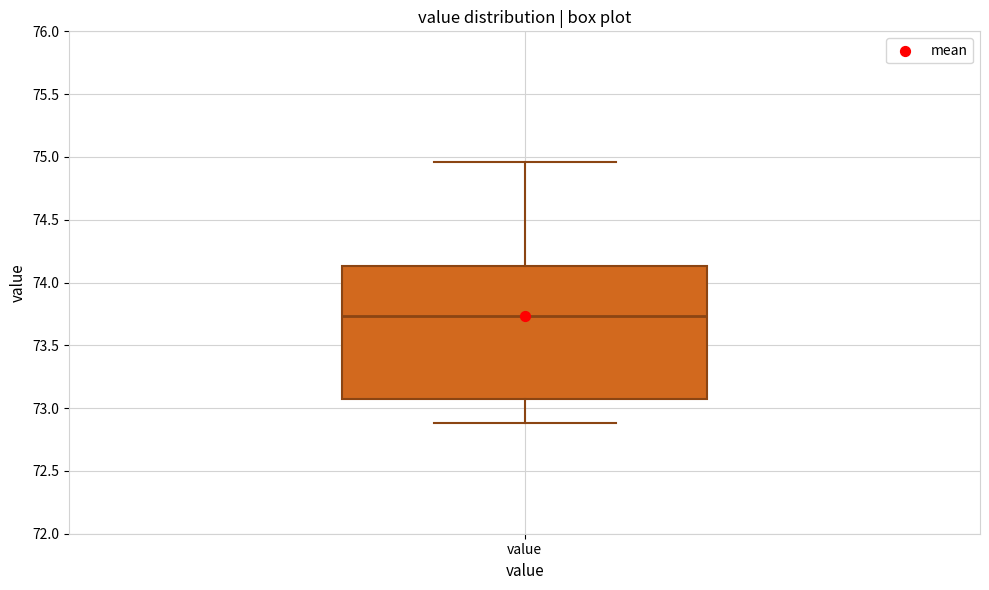

Where does the upper whisker of the box for value end on the y-axis? The values are not printed on the chart, so give them approximately, as read against the axis.

74.95